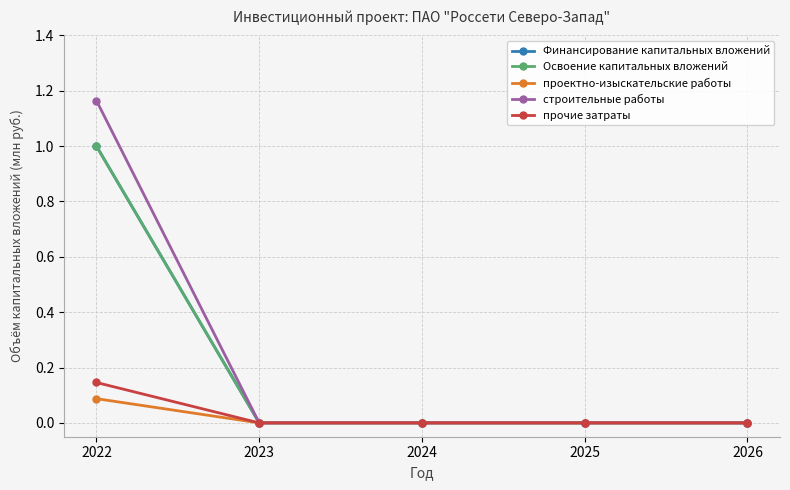

Does the chart have visible grid lines?

Yes